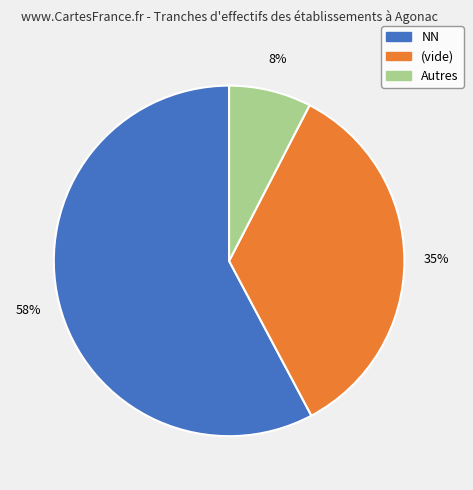

To the nearest percent, what is the average slice percentage?

33%